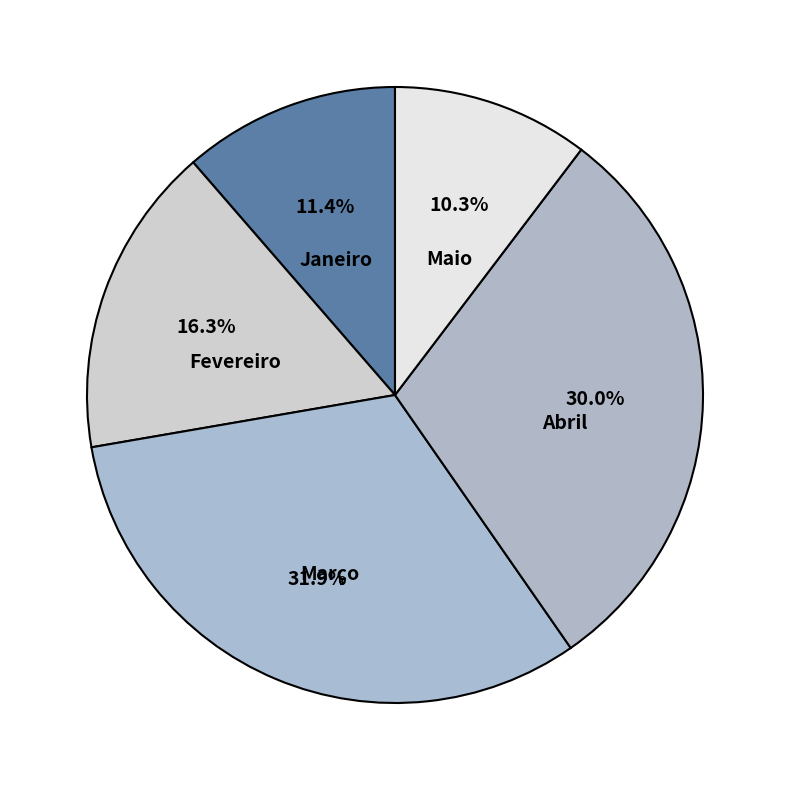

Is it true that Maio is 20% of the pie?

False